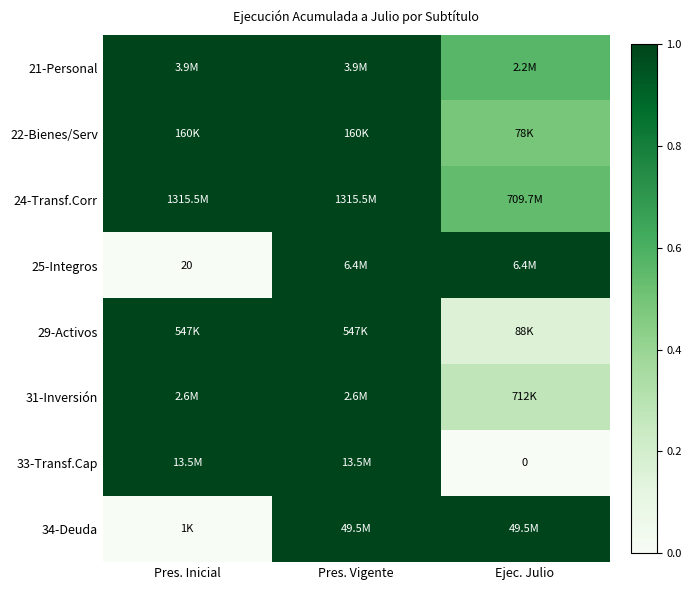

List the labels in order of 25-Integros value, largest first.

Pres. Vigente, Ejec. Julio, Pres. Inicial